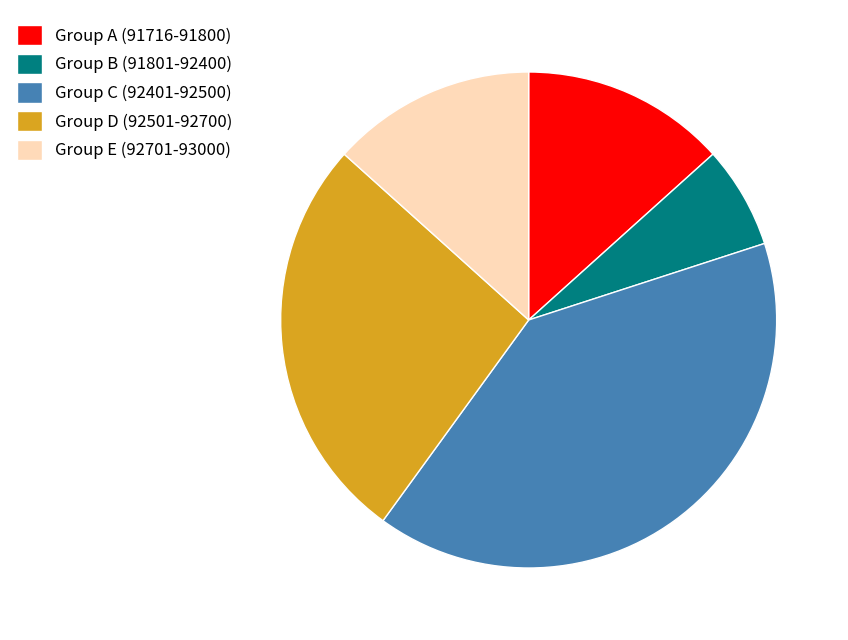

What is the largest slice in the pie chart?

Group C (92401-92500)